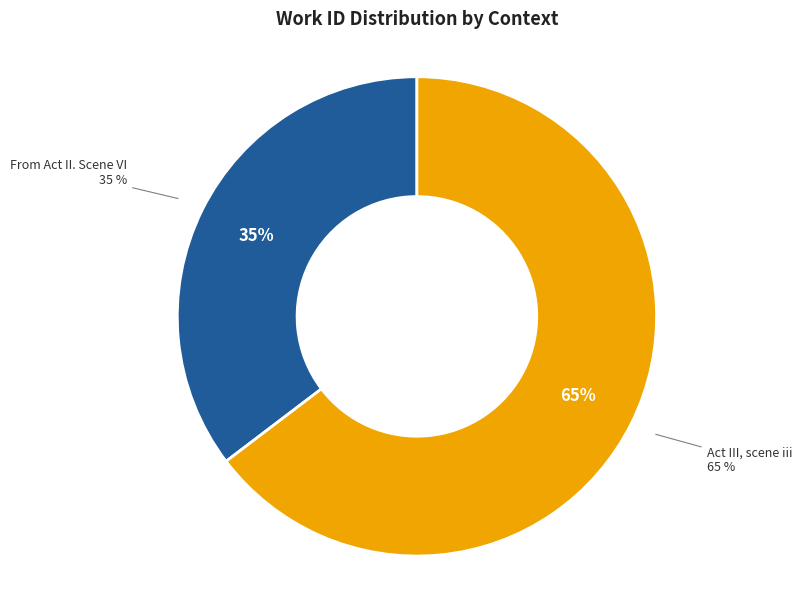

What percentage is NOT represented by Act III, scene iii?

35.3%